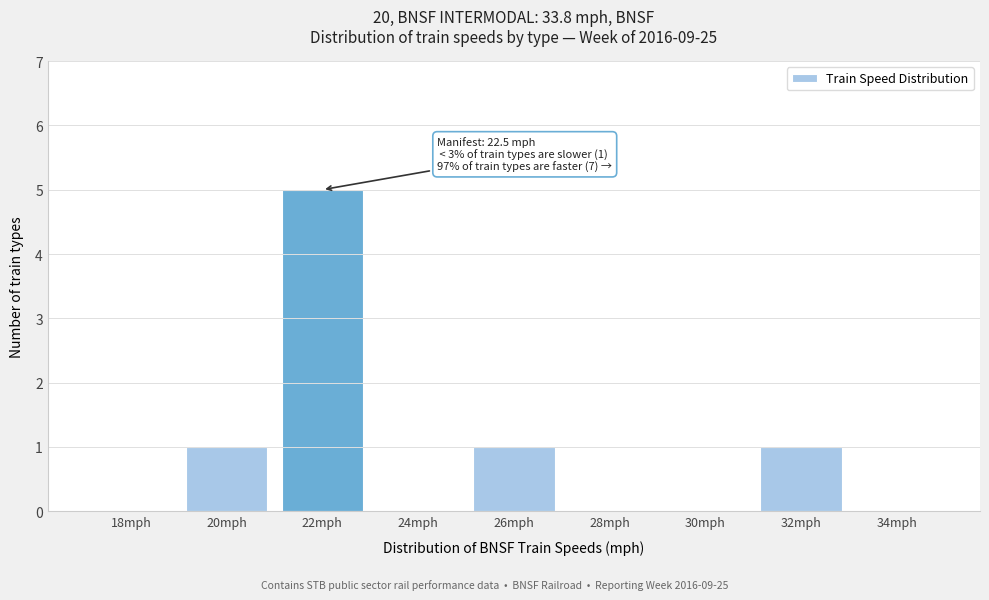

Reading left to right, list all the values displayed in this chart.

18mph=0	20mph=1	22mph=5	24mph=0	26mph=1	28mph=0	30mph=0	32mph=1	34mph=0